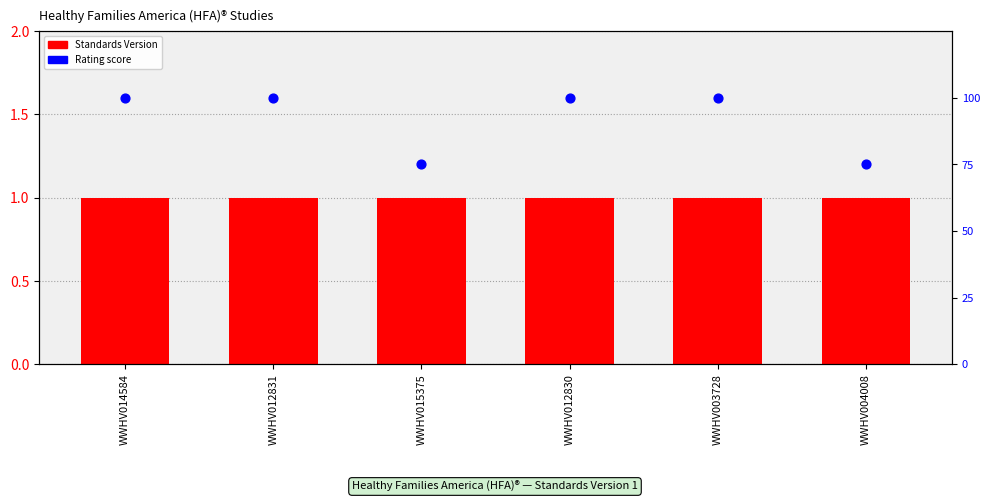

At which category is the sum across all series the highest?

WWHV014584